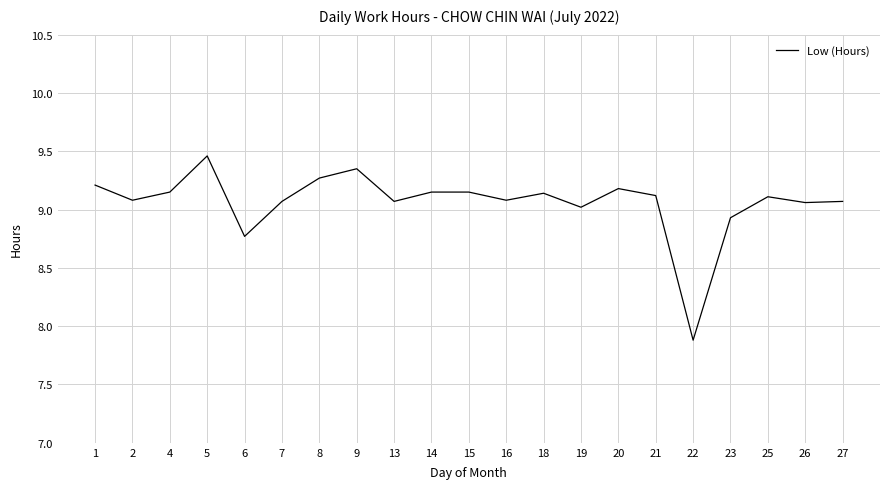

Does the chart display data point markers on the line(s)?

No